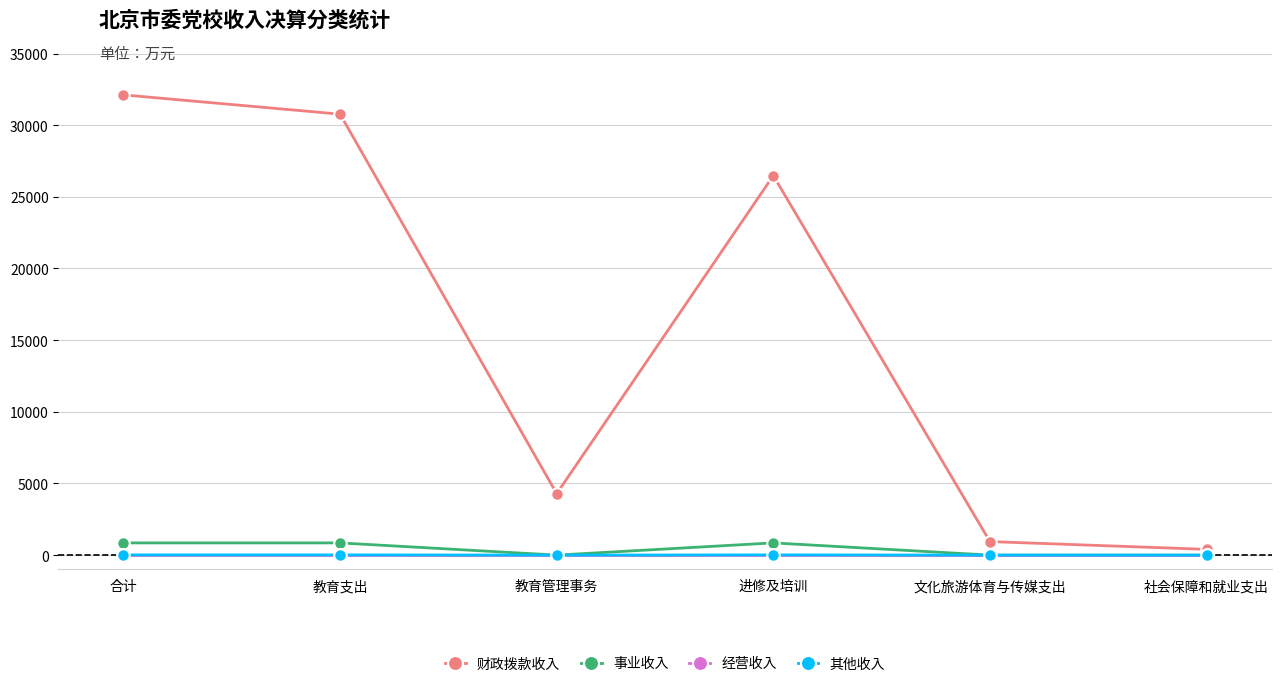

What is the label of the 5th point from the left?

文化旅游体育与传媒支出